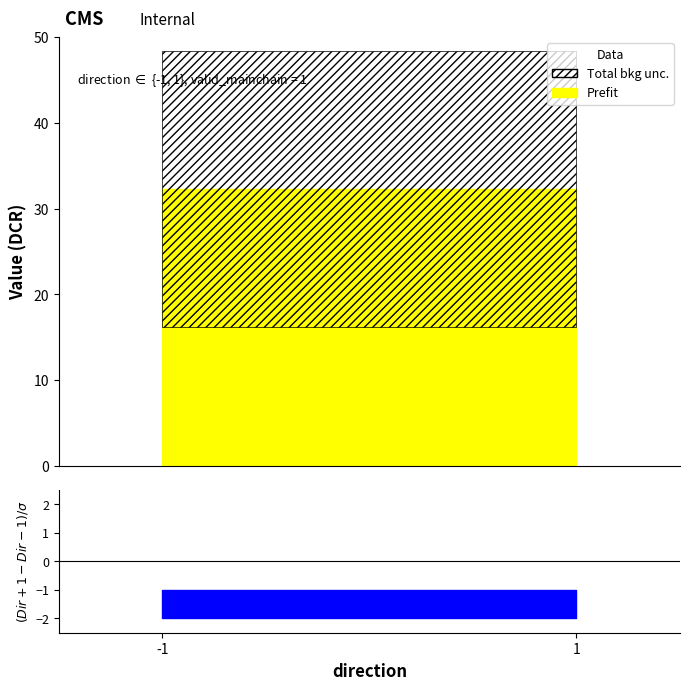

How many distinct data groups are displayed?

3